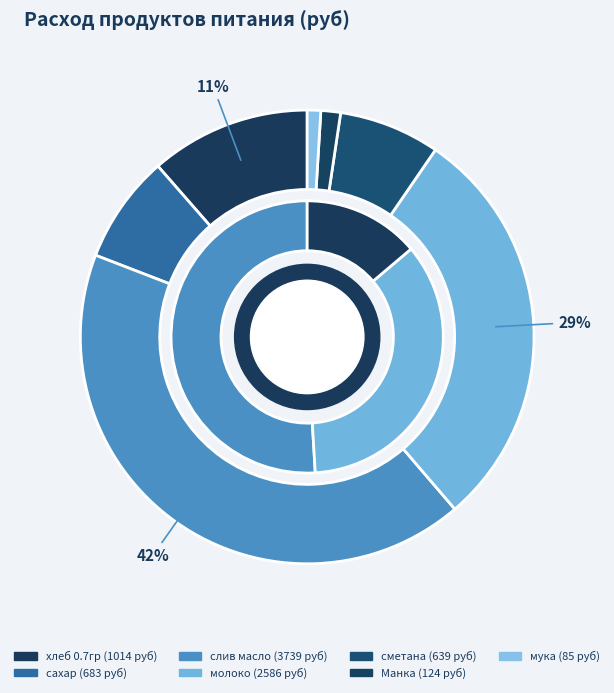

Which slice is the smallest?

мука